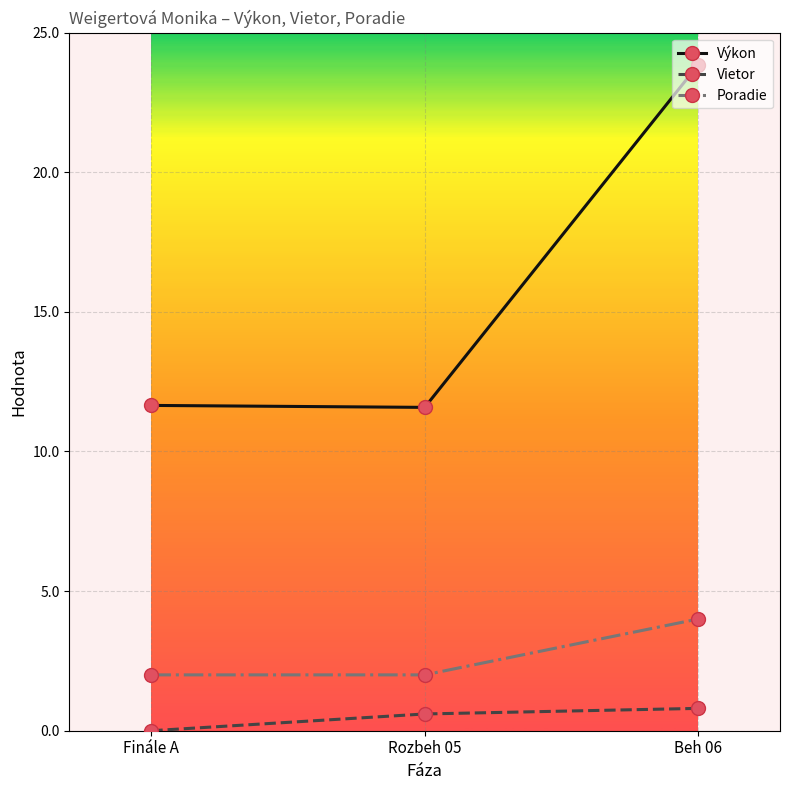

What is the difference between the second highest and minimum values in the Výkon series?

0.1